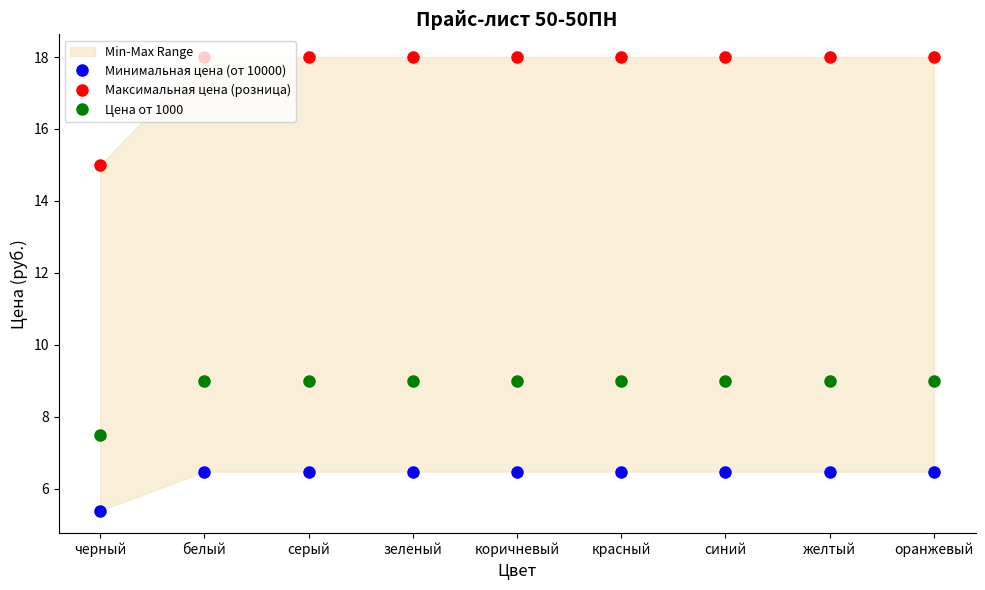

The Максимальная цена (розница) series shows 15.0 at черный. True or false?

True